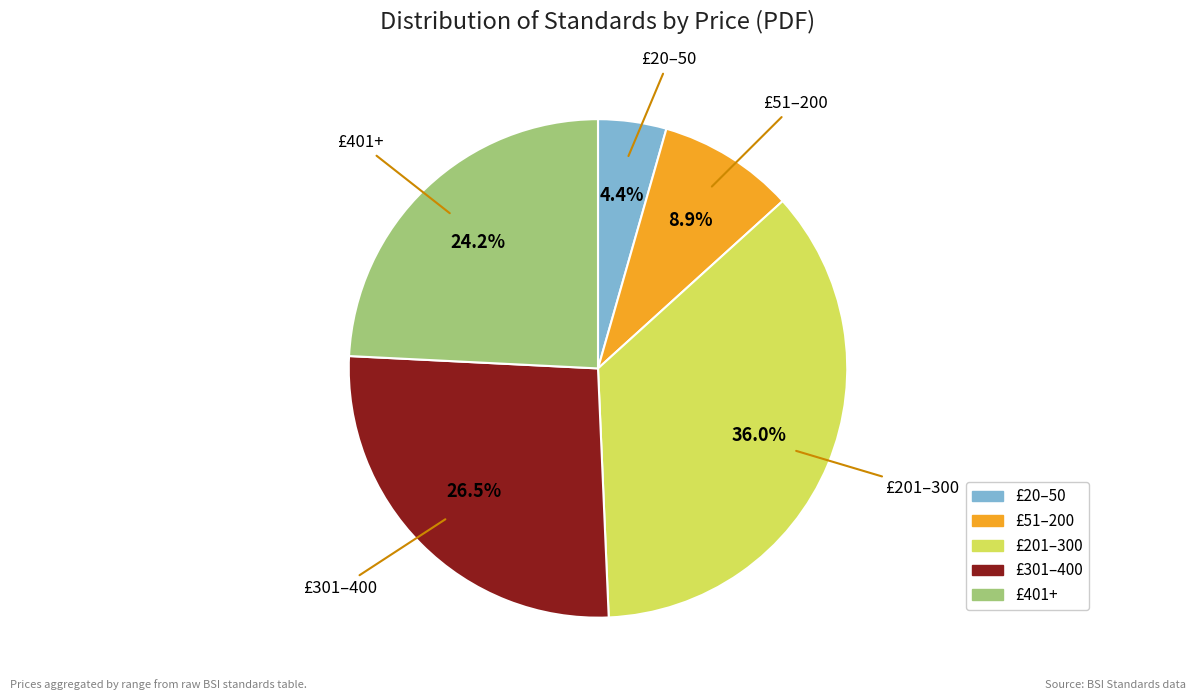

Does any single category account for the majority?

No